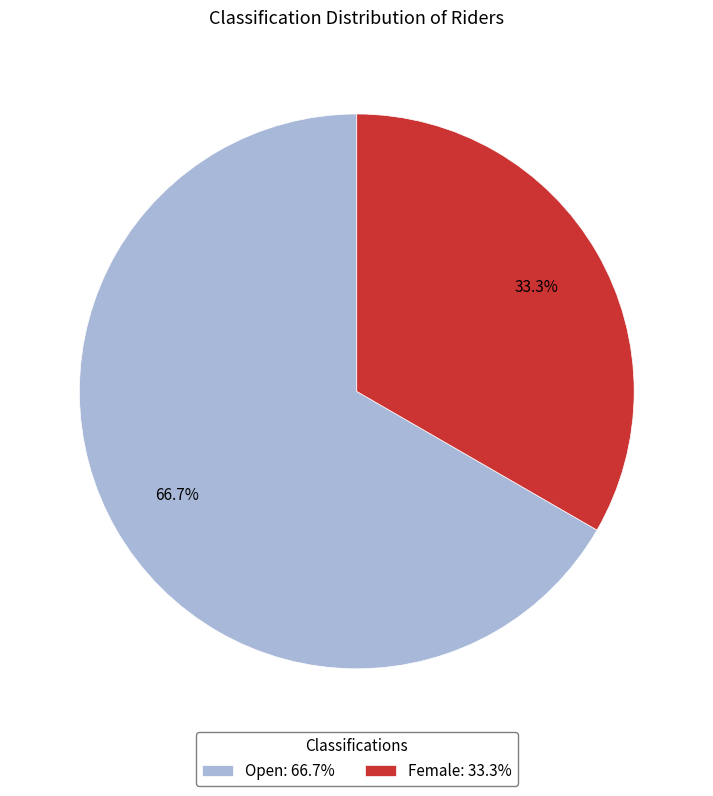

Is it true that Female is 47% of the pie?

False